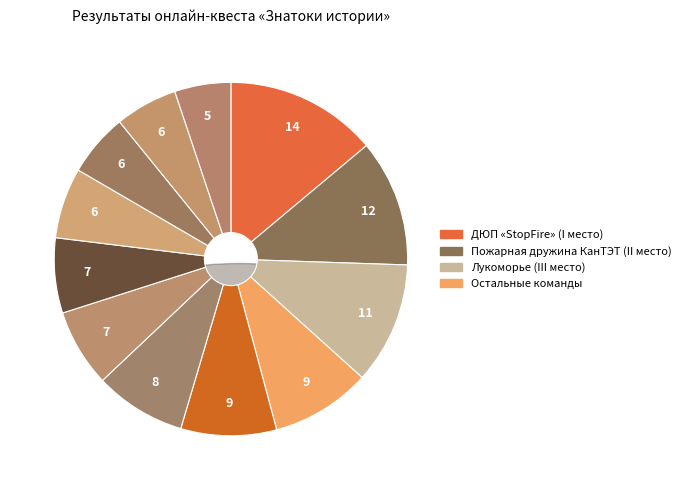

Count the number of slices in the pie.

12